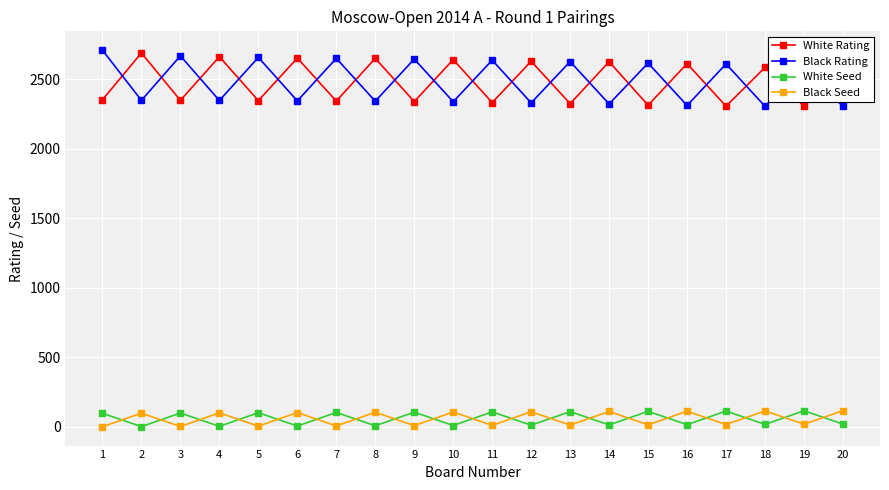

Is it true that Black Rating equals 3639 at 2?

False